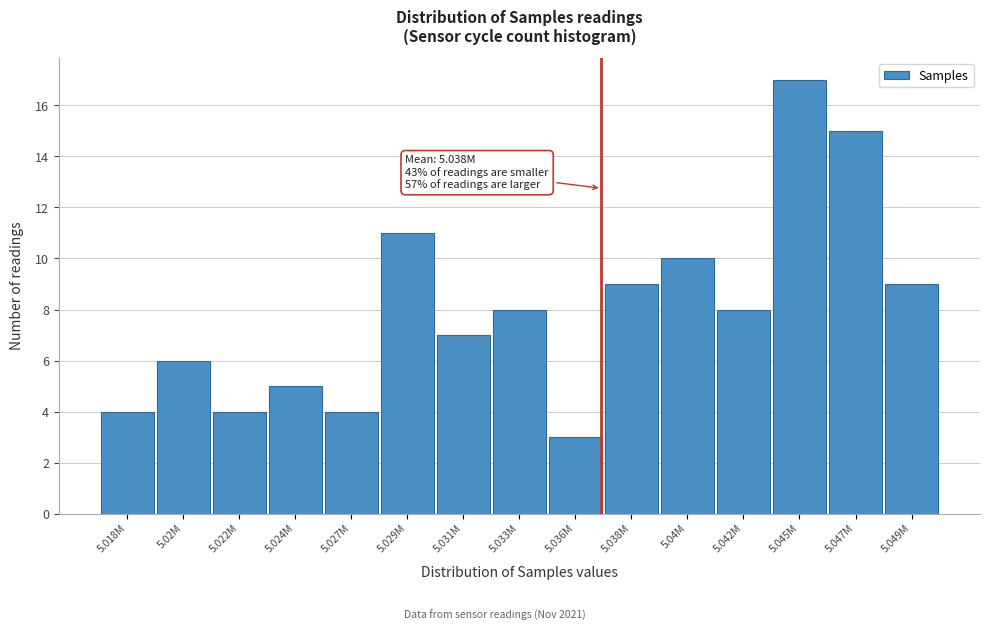

Reading left to right, what are all the values shown in this chart?

5.018M=4	5.02M=6	5.022M=4	5.024M=5	5.027M=4	5.029M=11	5.031M=7	5.033M=8	5.036M=3	5.038M=9	5.04M=10	5.042M=8	5.045M=17	5.047M=15	5.049M=9